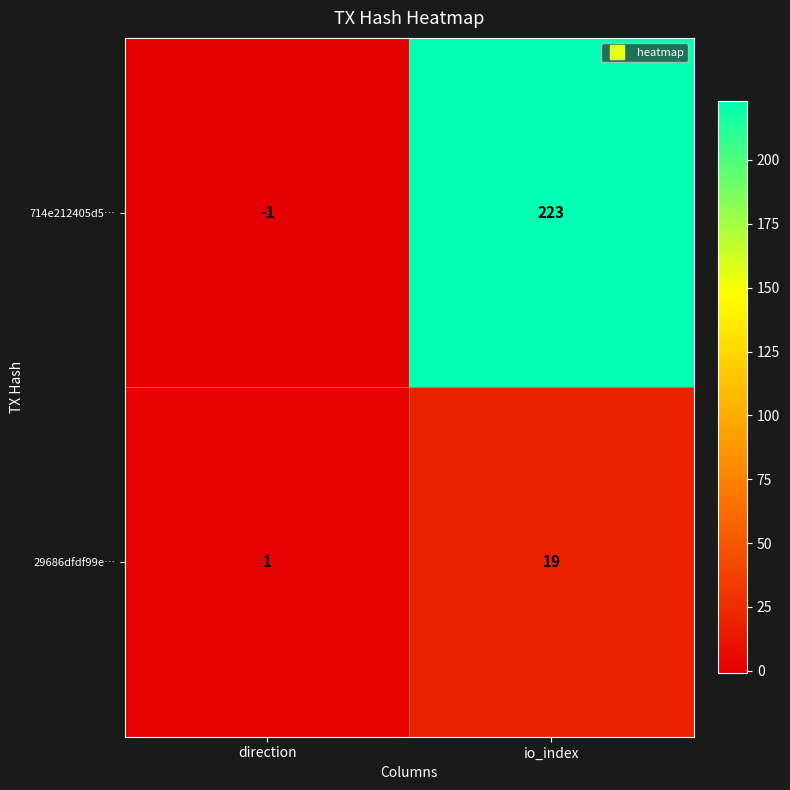

Count the number of categories in the chart.

2